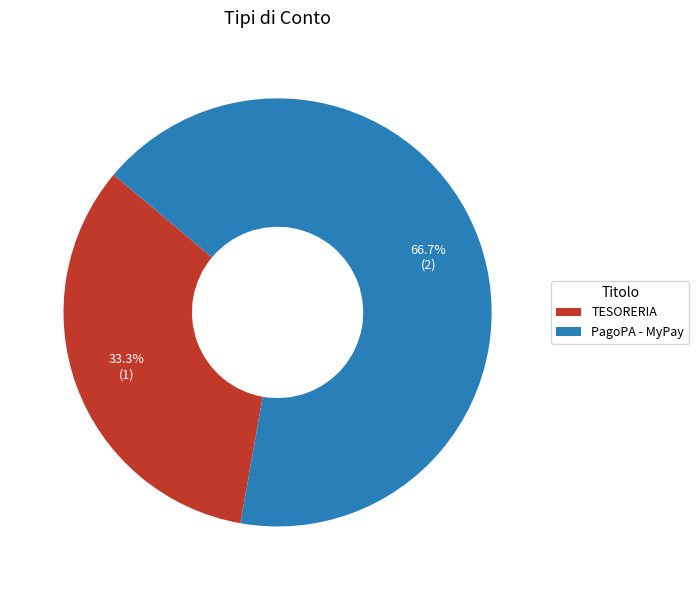

What percentage do TESORERIA and PagoPA - MyPay together represent?

100.0%